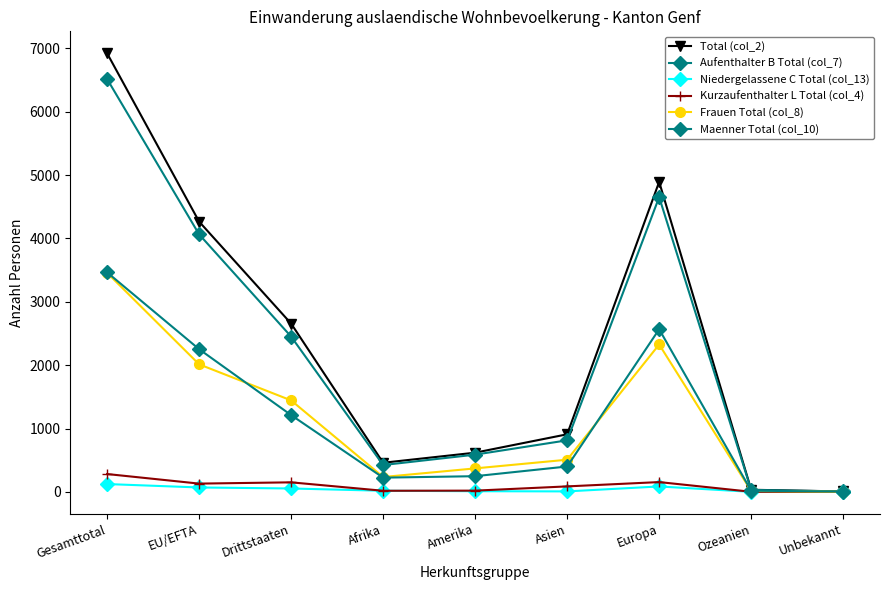

The value of Kurzaufenthalter L Total (col_4) at Gesamttotal is 454. True or false?

False